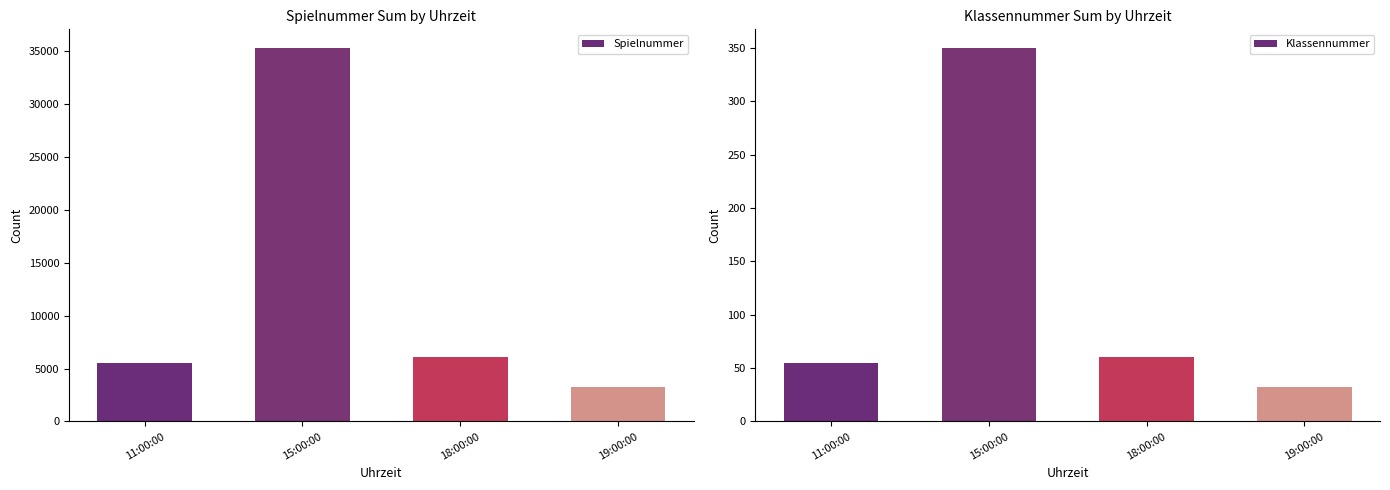

Which series has the largest range (max minus min)?

Spielnummer